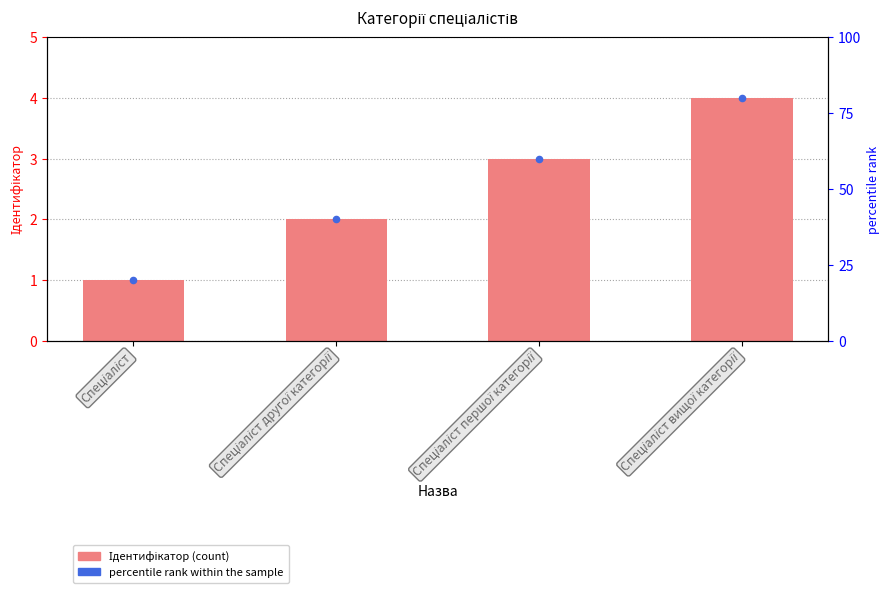

Which series has the widest spread of Y values?

rank